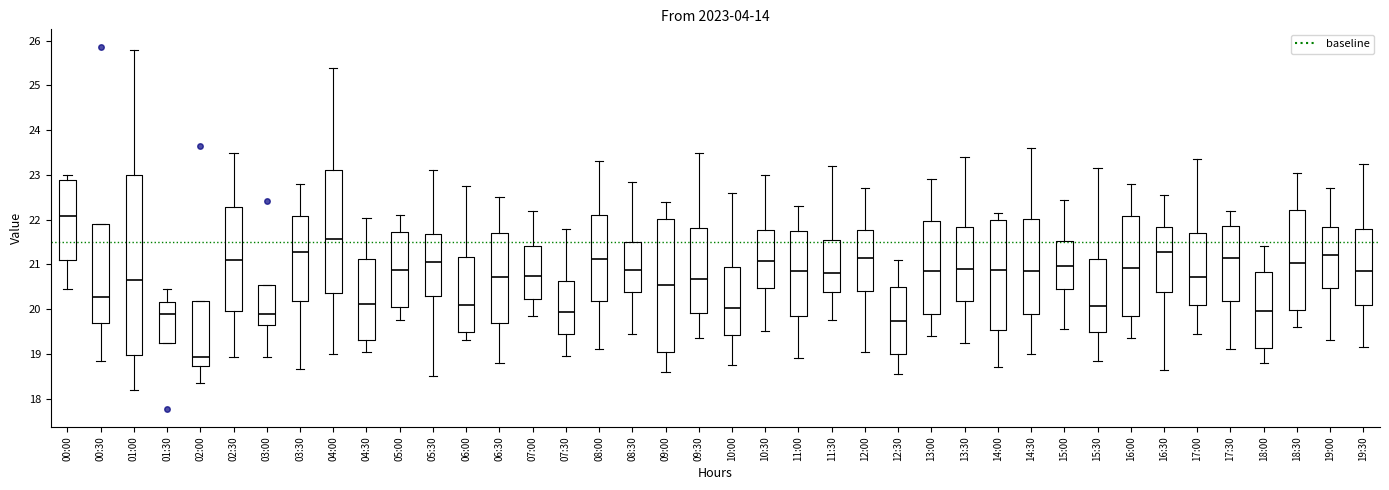

Where does the upper whisker of the box for 05:30 end on the y-axis? The values are not printed on the chart, so give them approximately, as read against the axis.

23.1